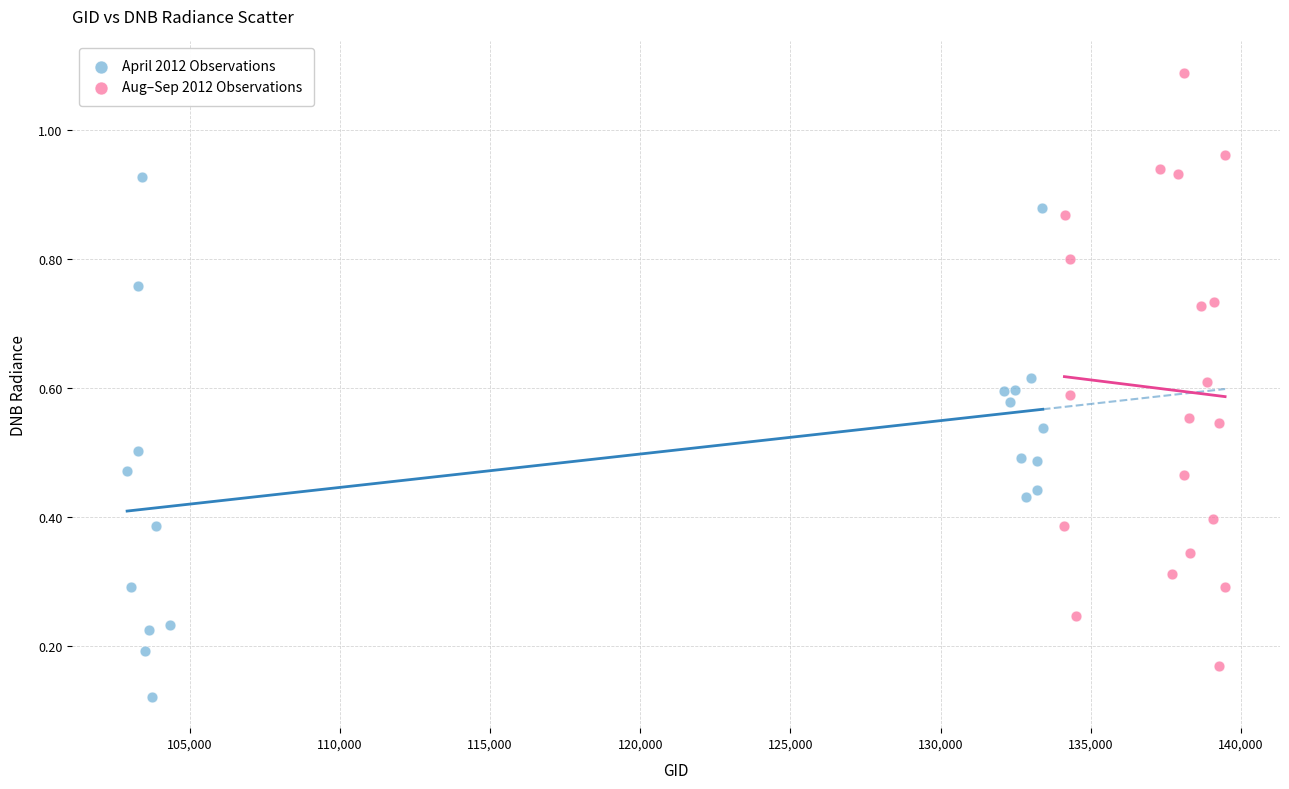

Which series reaches the maximum Y coordinate?

Aug–Sep 2012 Observations